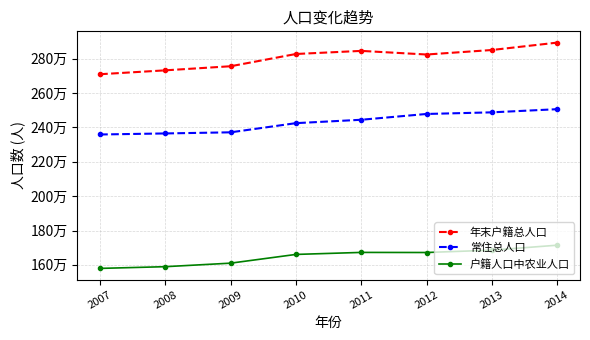

At which category is the sum across all series the highest?

2014